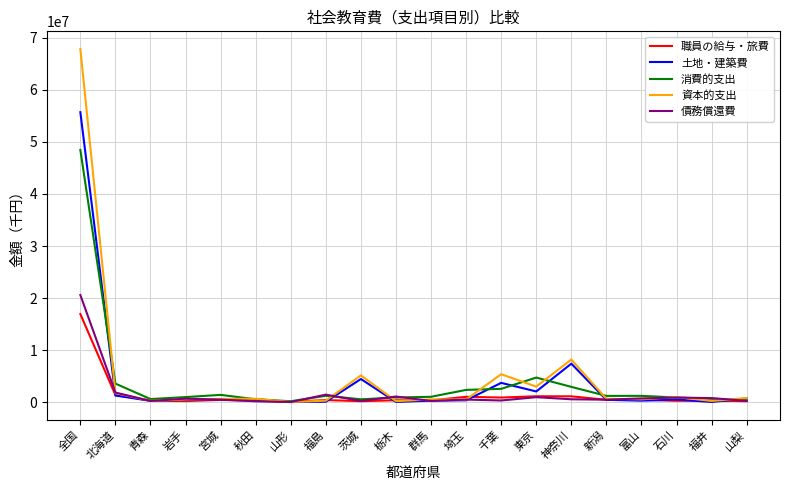

What position from the left is 山形?

7